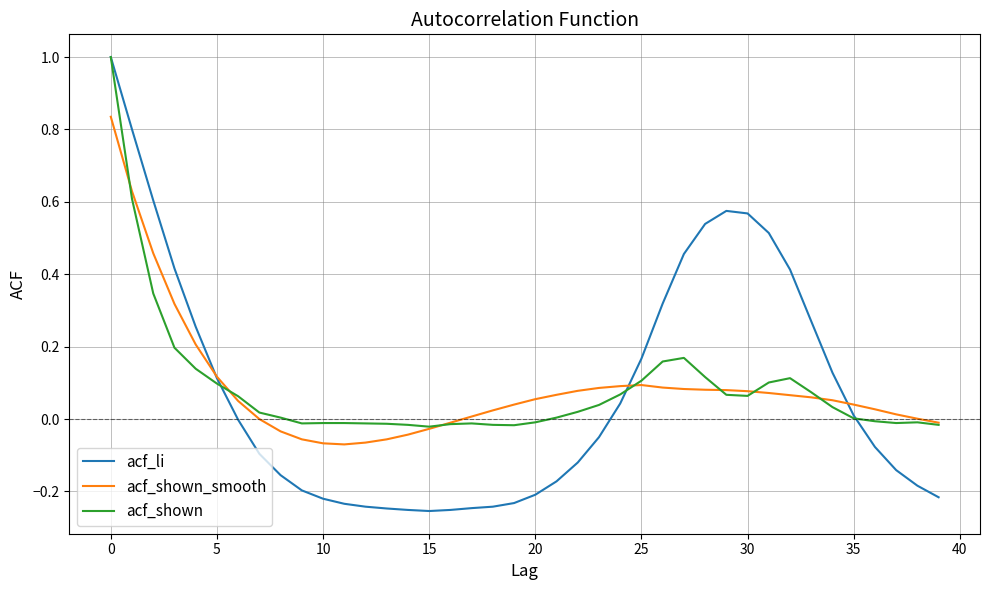

What is the greatest value displayed?

1.0